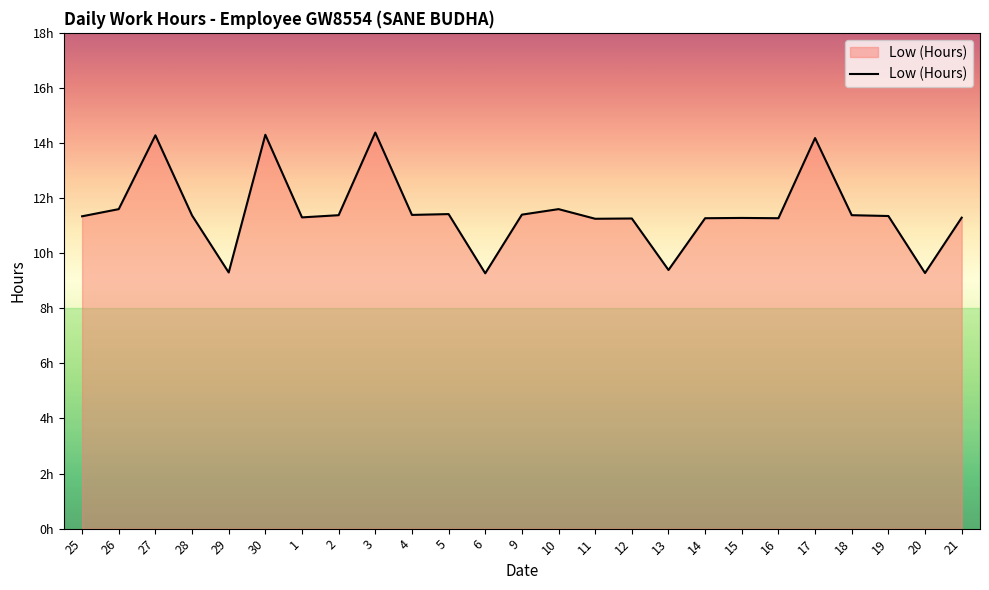

What position from the left is 20?

24